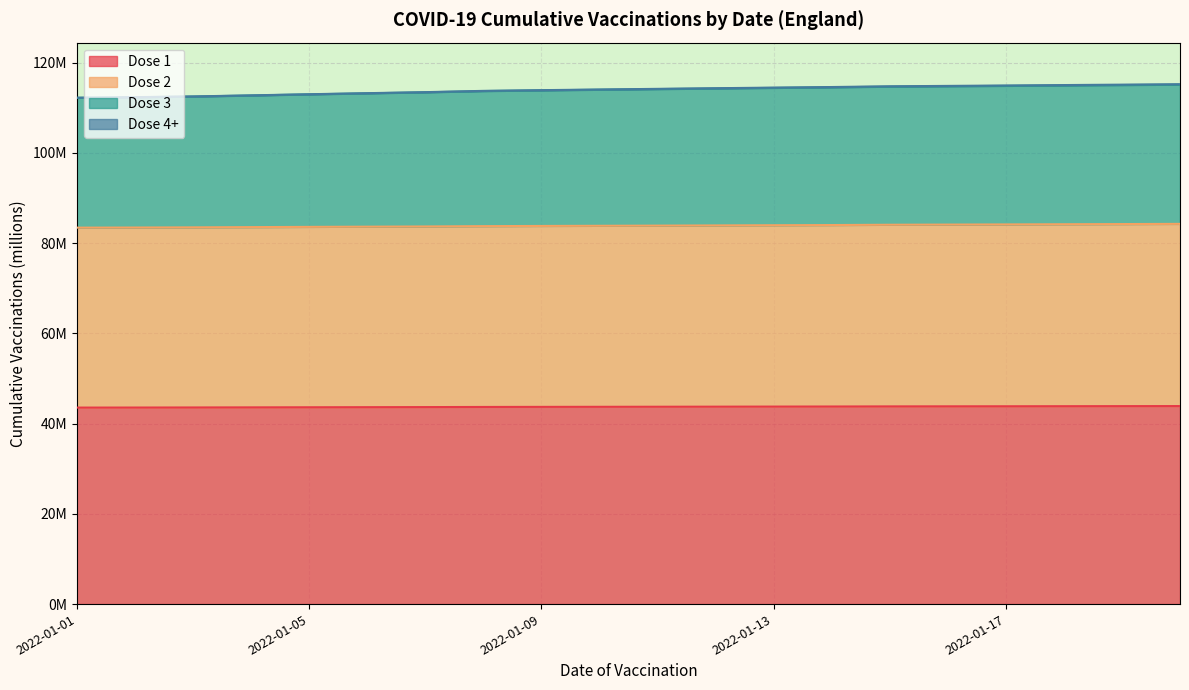

What is the smallest value displayed?

43.6